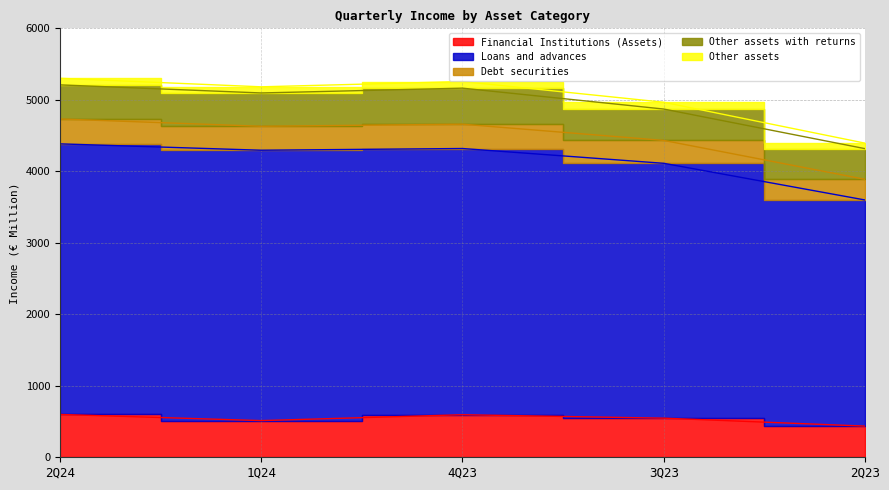

What is the value of the Loans and advances point at the 1st from the left?

4384